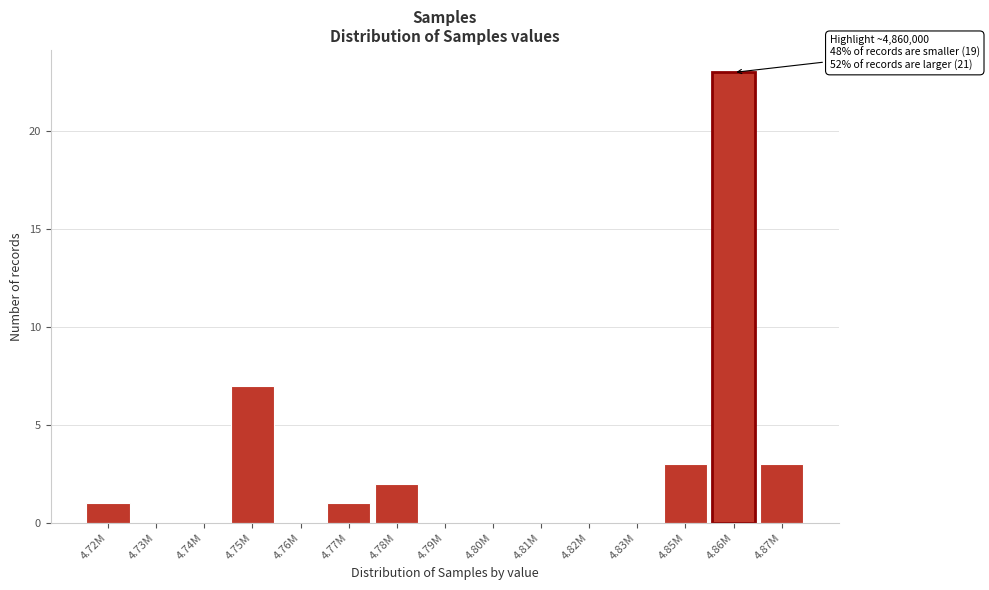

Reading right to left, extract all data points from this chart.

4.87M=3	4.86M=23	4.85M=3	4.83M=0	4.82M=0	4.81M=0	4.80M=0	4.79M=0	4.78M=2	4.77M=1	4.76M=0	4.75M=7	4.74M=0	4.73M=0	4.72M=1